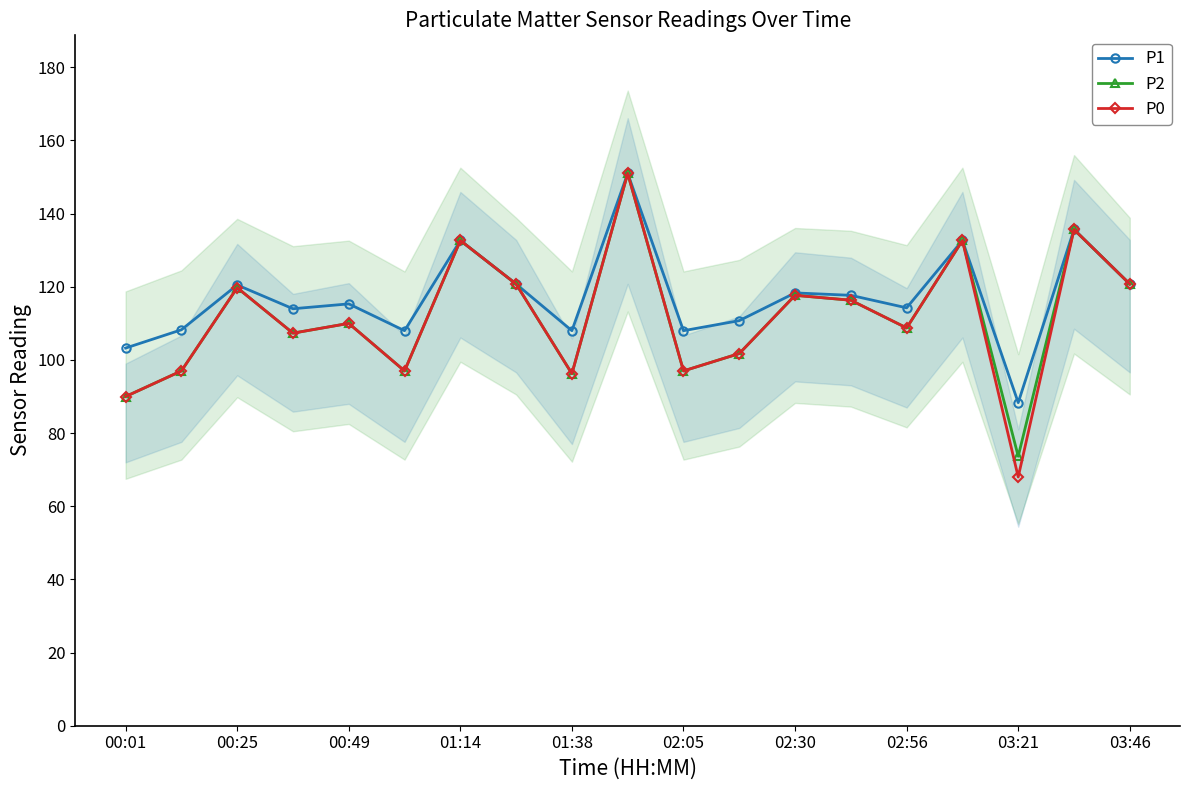

What is the difference between the maximum and minimum values in the P2 series?

77.3